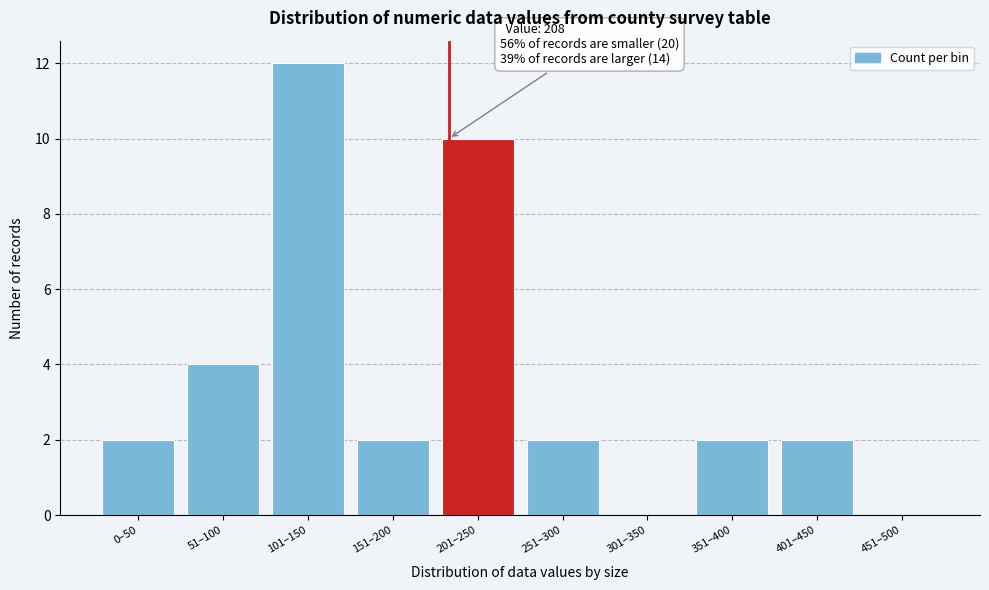

Reading right to left, transcribe all the data shown in this chart.

451–500=0	401–450=2	351–400=2	301–350=0	251–300=2	201–250=10	151–200=2	101–150=12	51–100=4	0–50=2